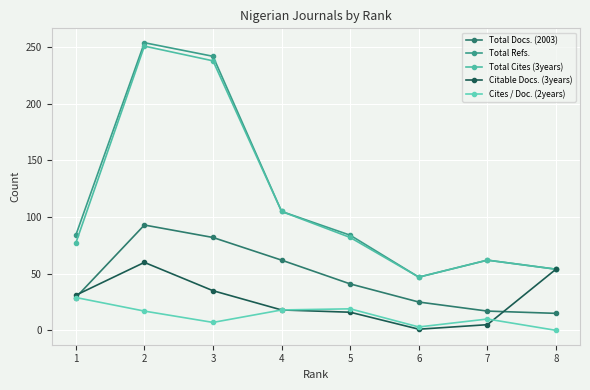

Which has a higher value, 7 or 3?

3